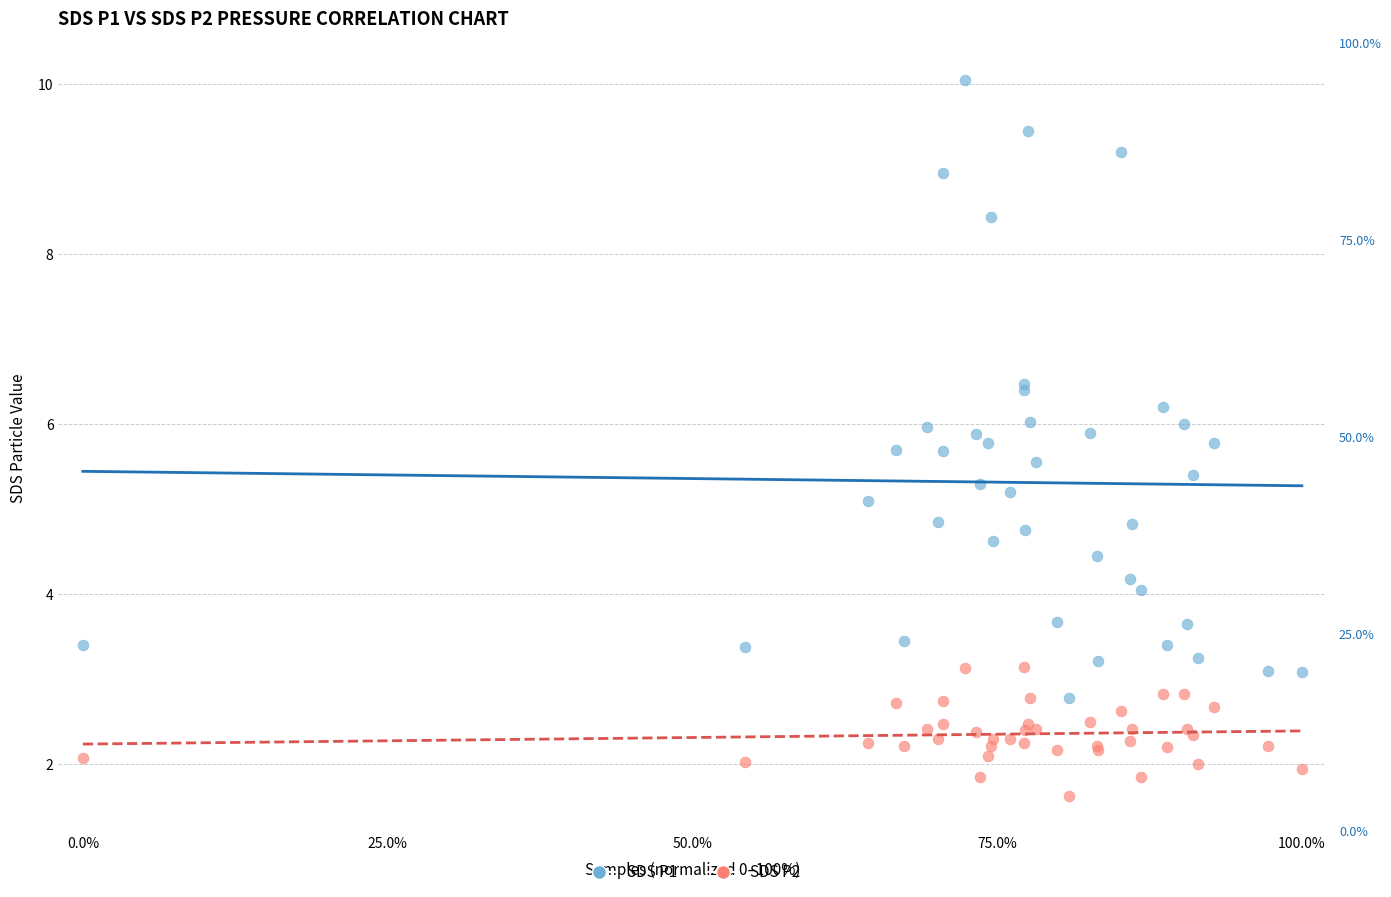

Which series contains the lowest Y value?

SDS P2